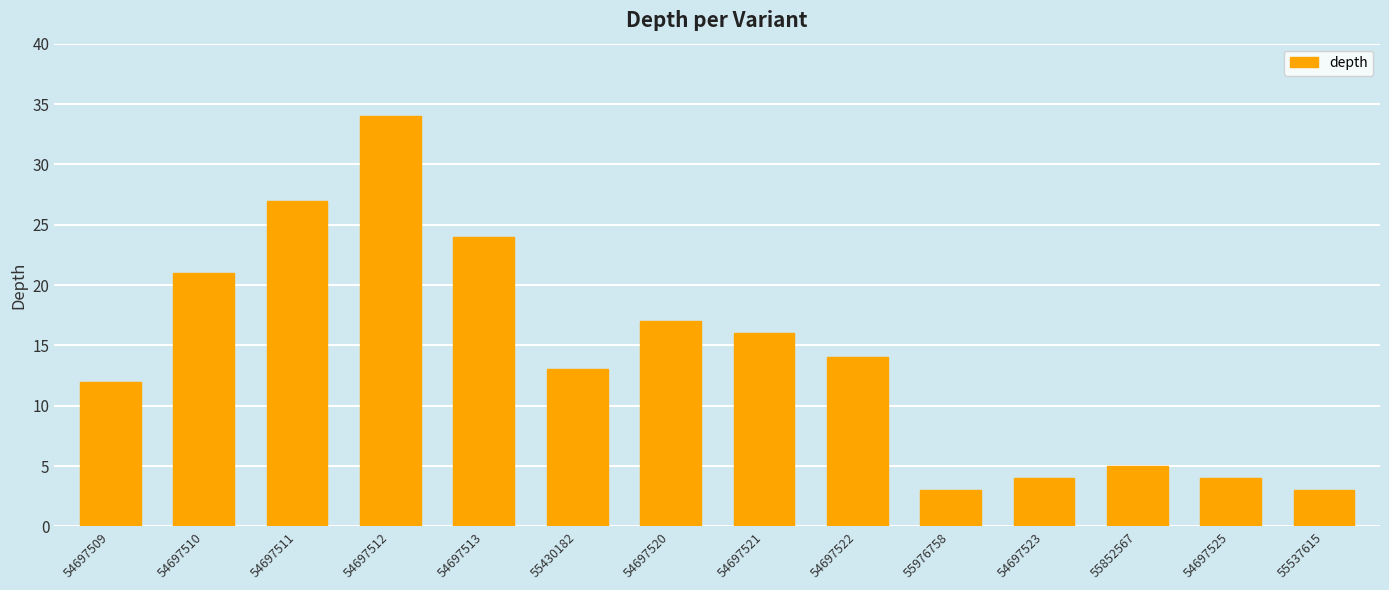

Where is the data nearest to the value 18?

54697520